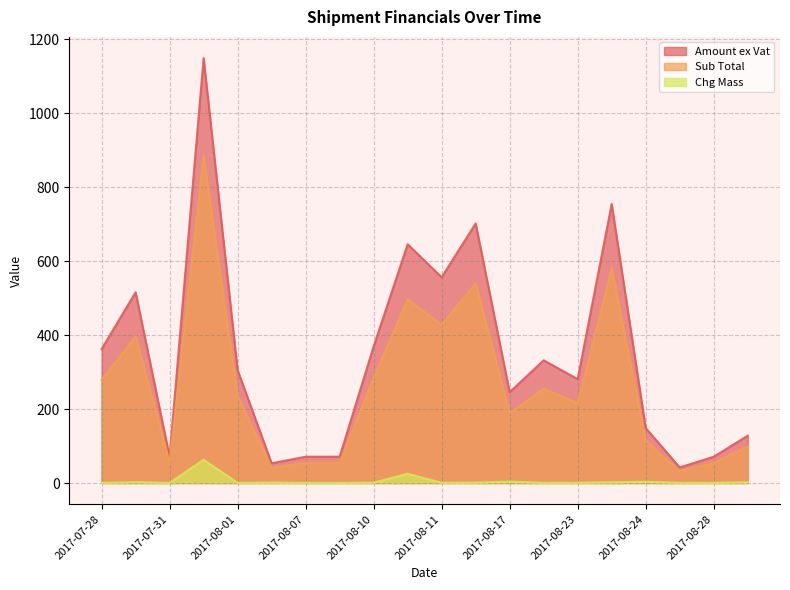

The value of Amount ex Vat at 2017-08-10 is 369.6. True or false?

True